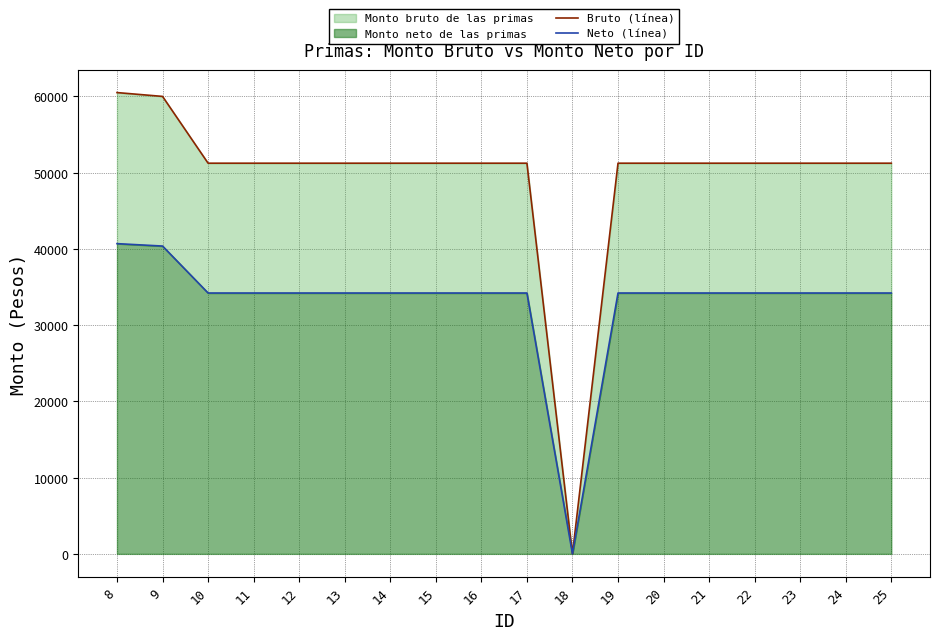

Is the value of Neto (línea) at 20 greater than the value of Bruto (línea) at 15?

No